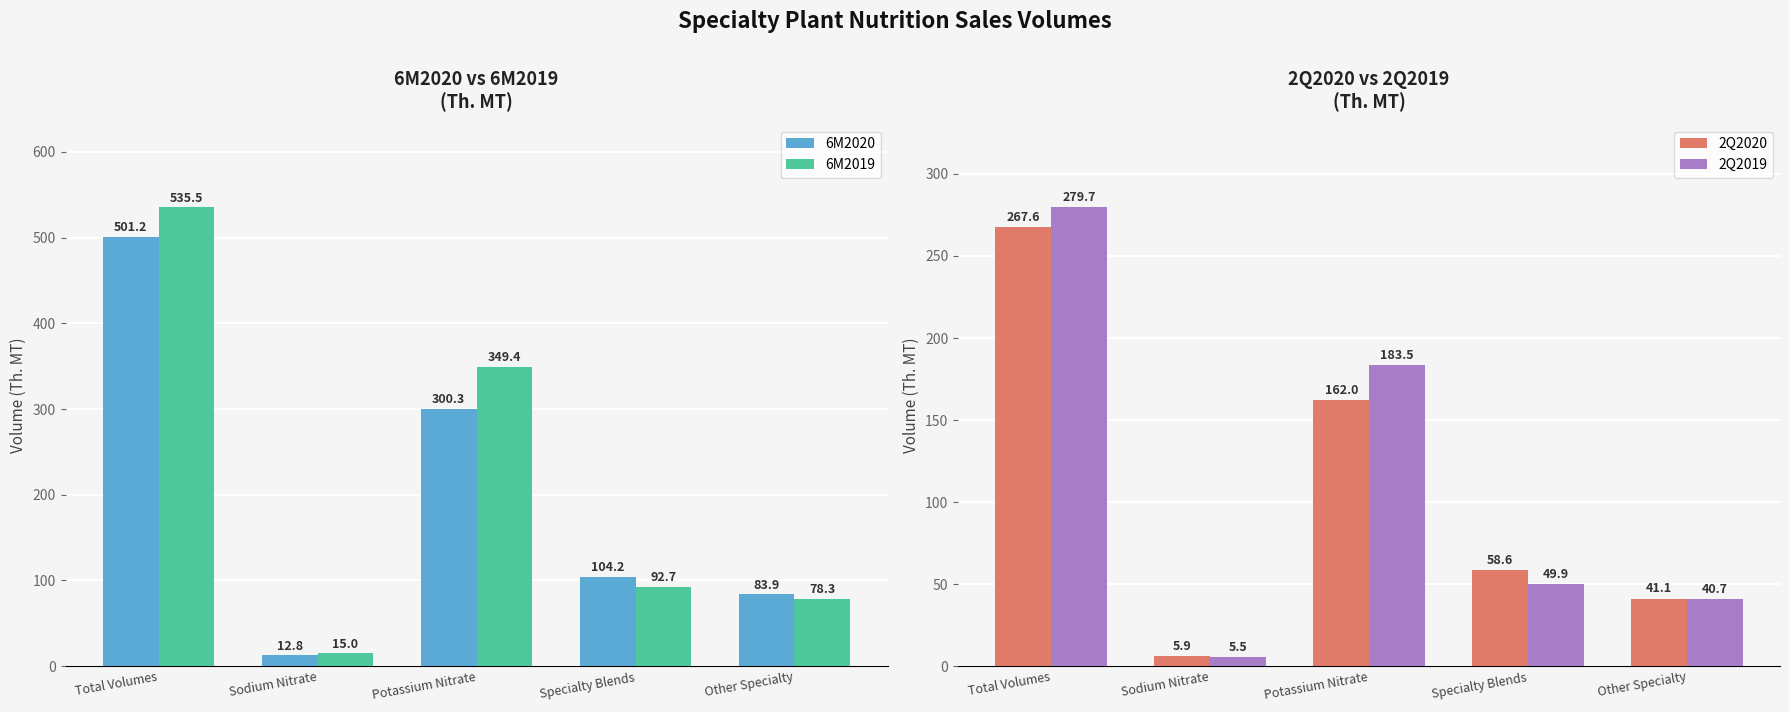

Rank the series at Potassium Nitrate from lowest to highest value.

2Q2020, 2Q2019, 6M2020, 6M2019